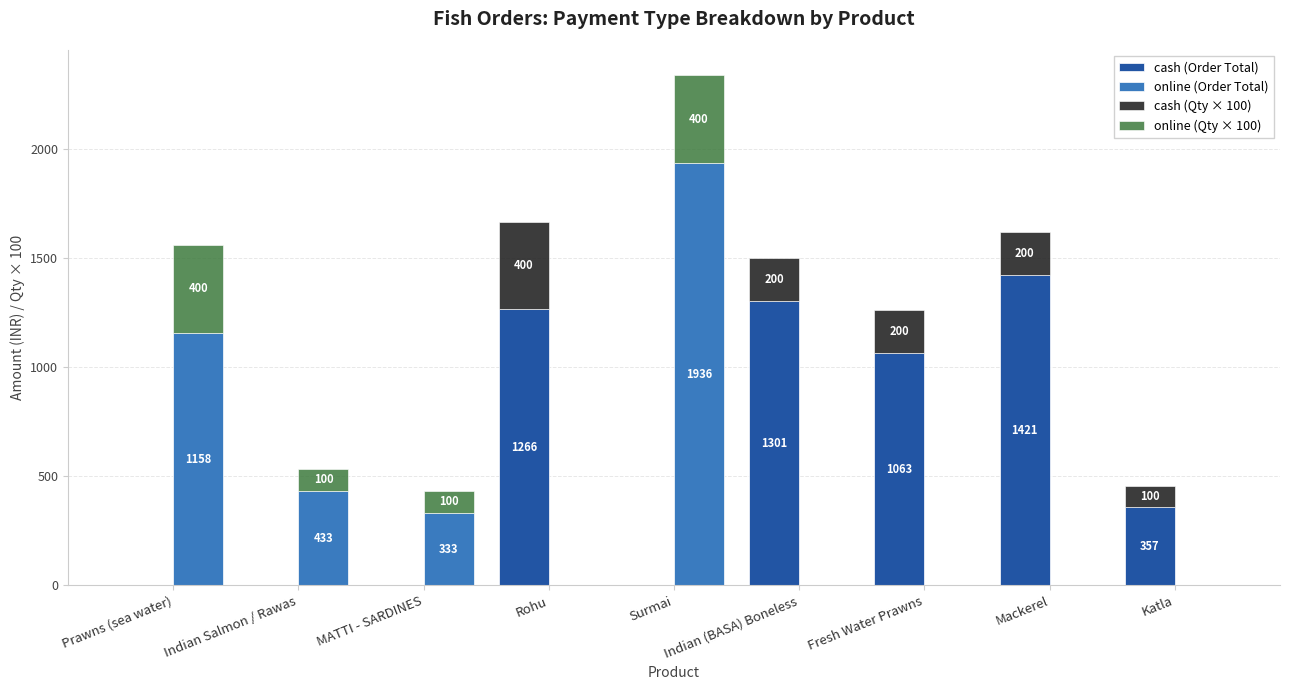

What is the average value of the cash (Order Total) series?

601